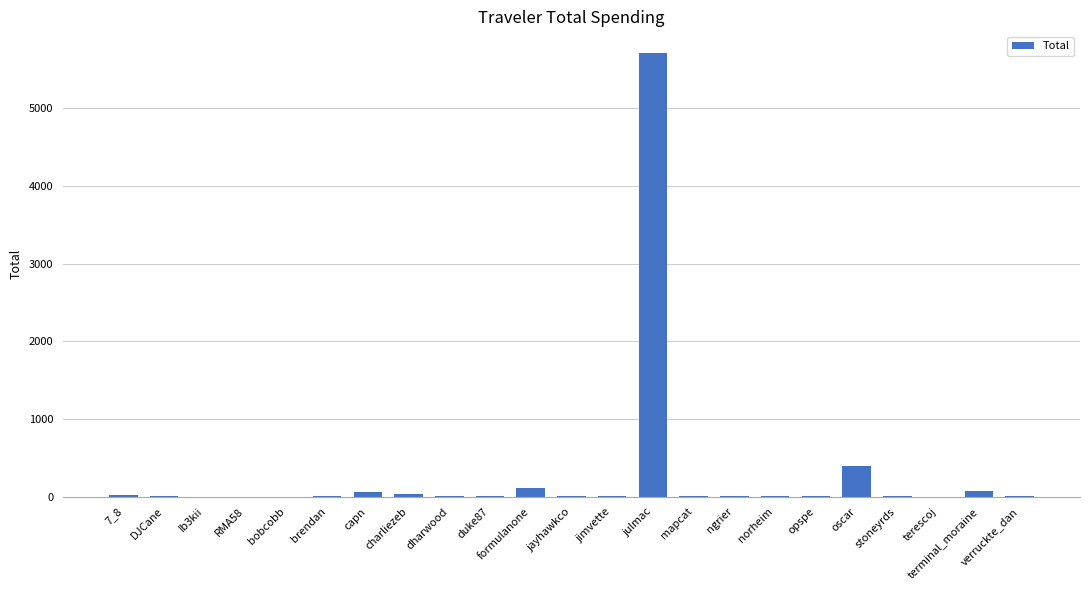

The value at dharwood is 10.7. True or false?

True